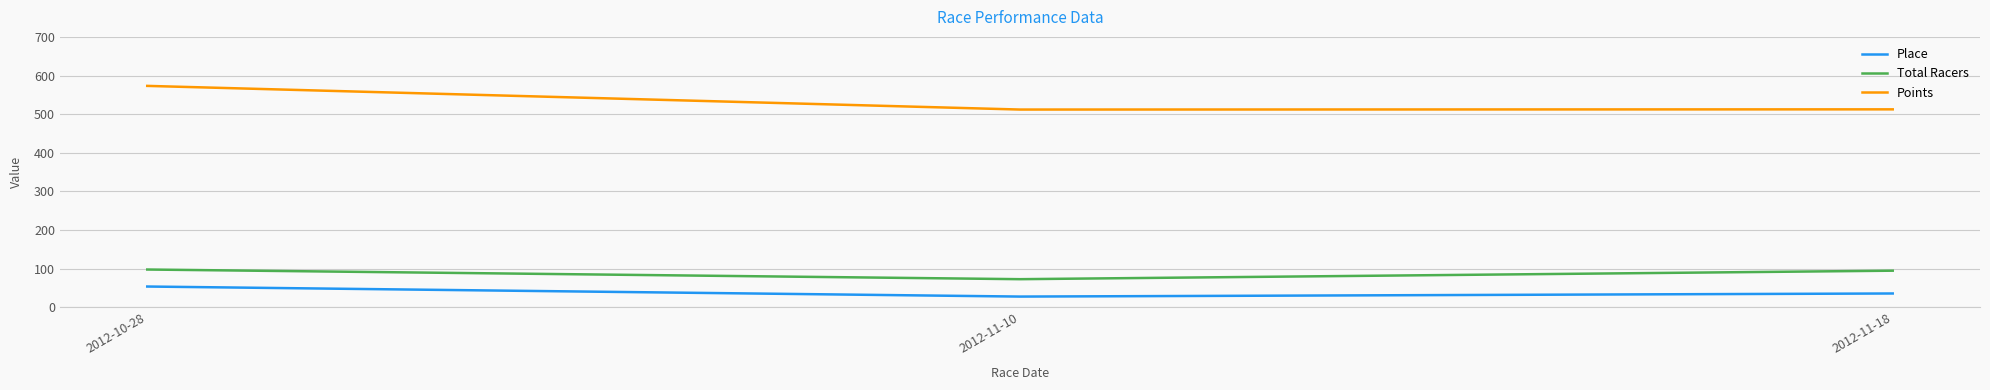

Which series has the largest total across all categories?

Points